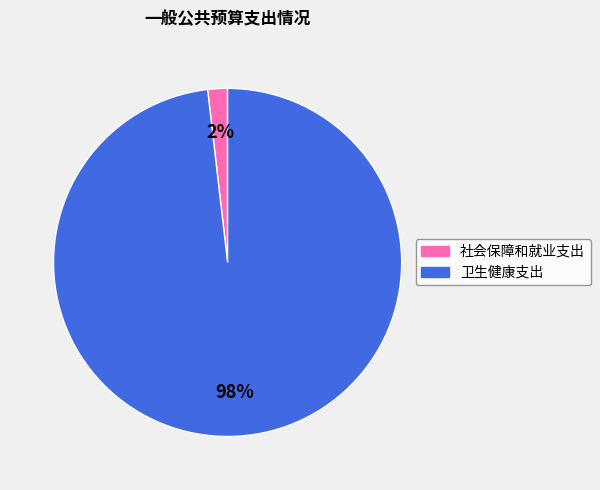

Between 卫生健康支出 and 社会保障和就业支出, which is larger?

卫生健康支出